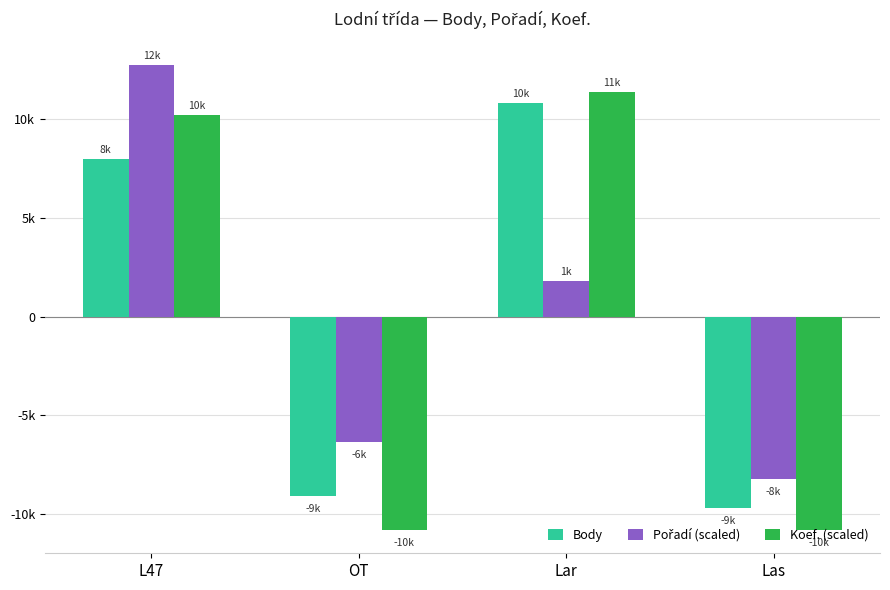

Are the bars horizontal?

No